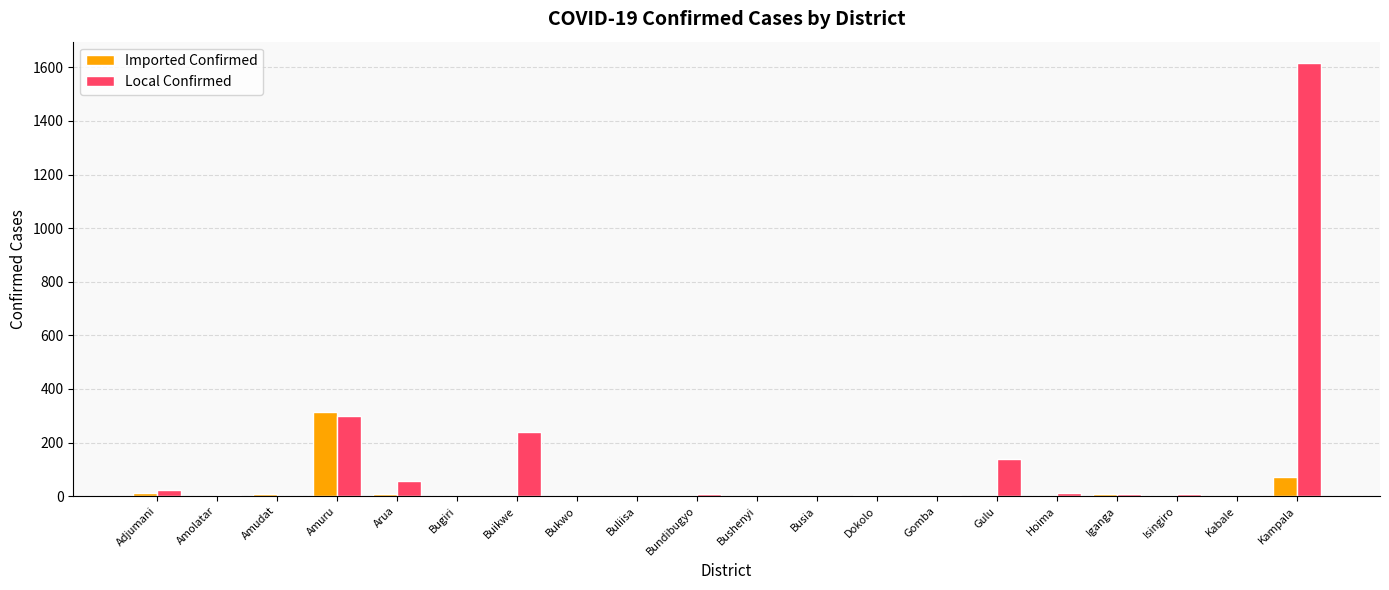

Count the number of data series in this chart.

2